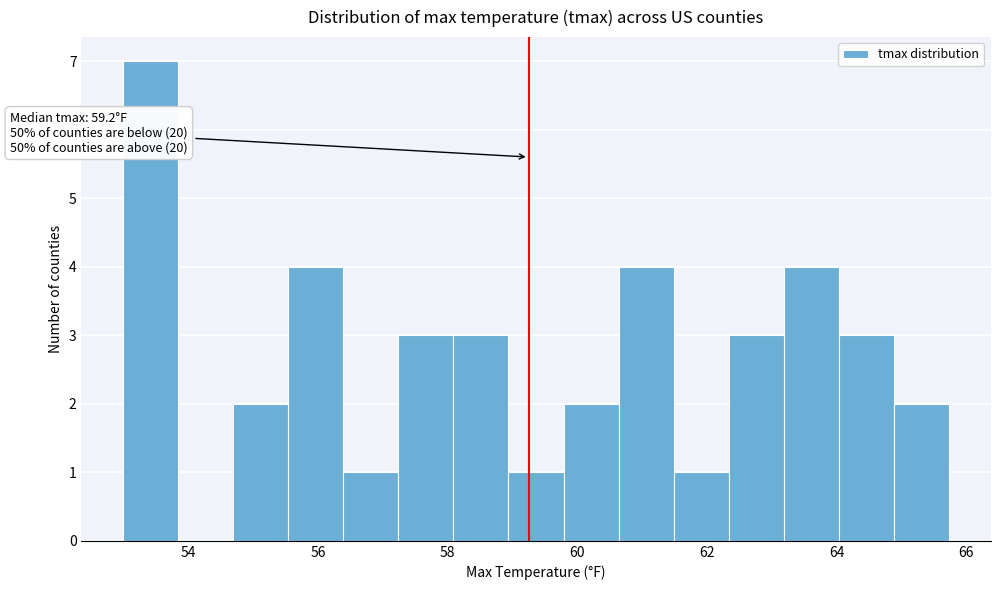

Over which range of the x-axis is the bar tallest?

53.0 to 53.8